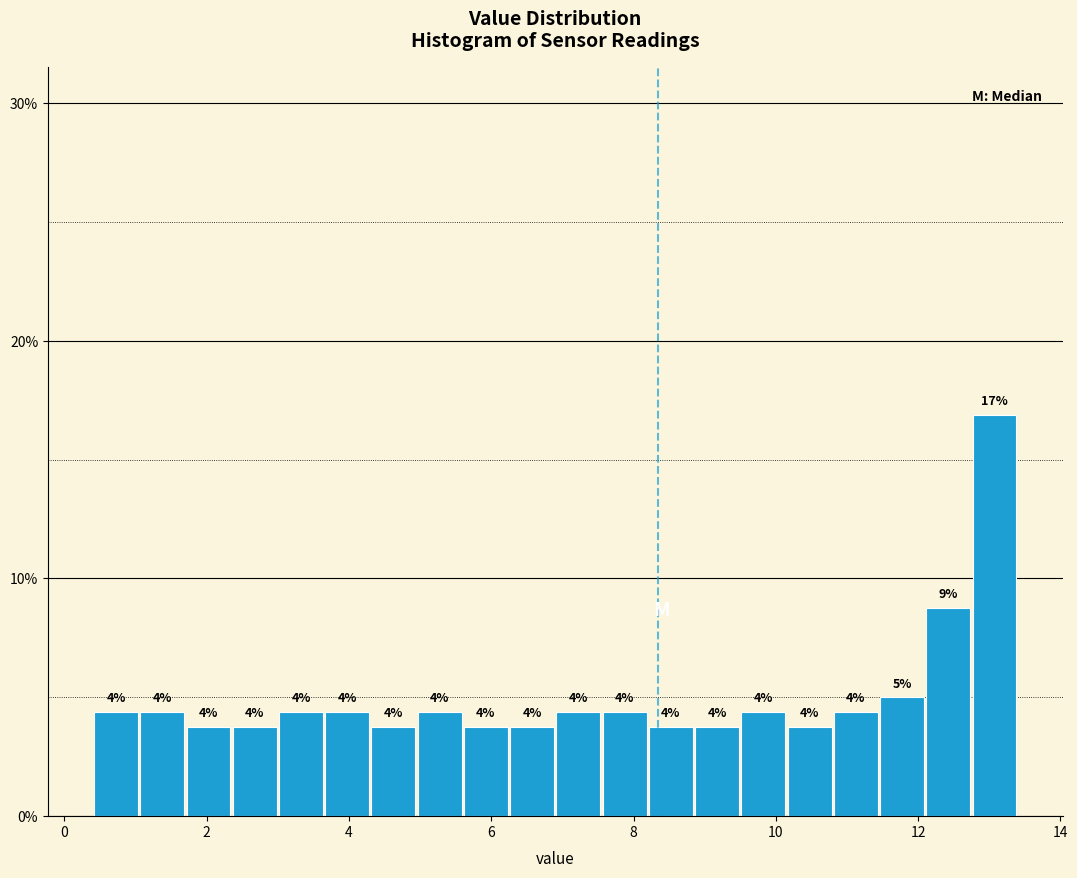

Read against the x-axis, roughly where is the centre of the tallest bar?

13.0